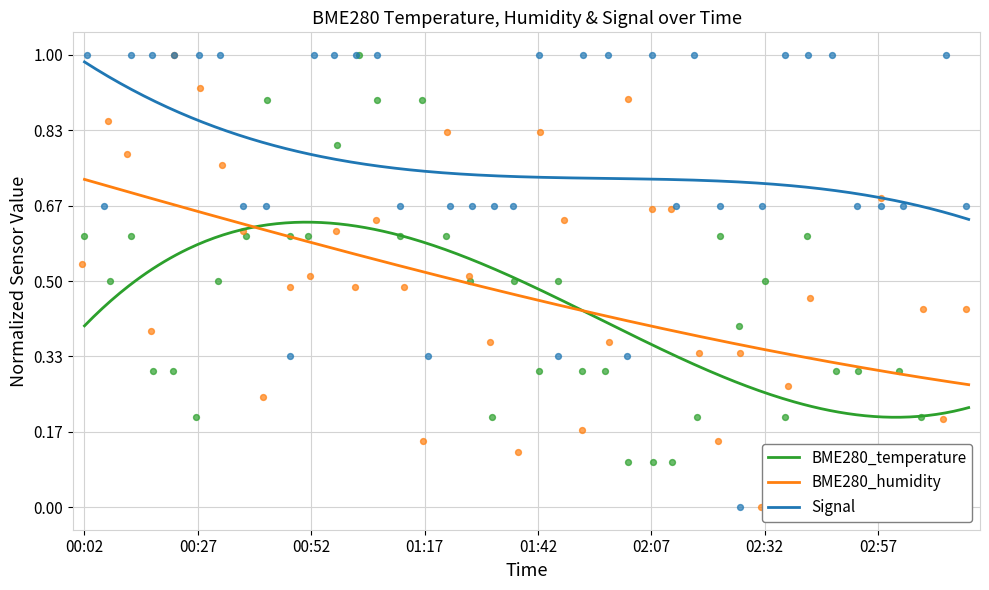

Which series contains the lowest Y value?

BME280_temperature